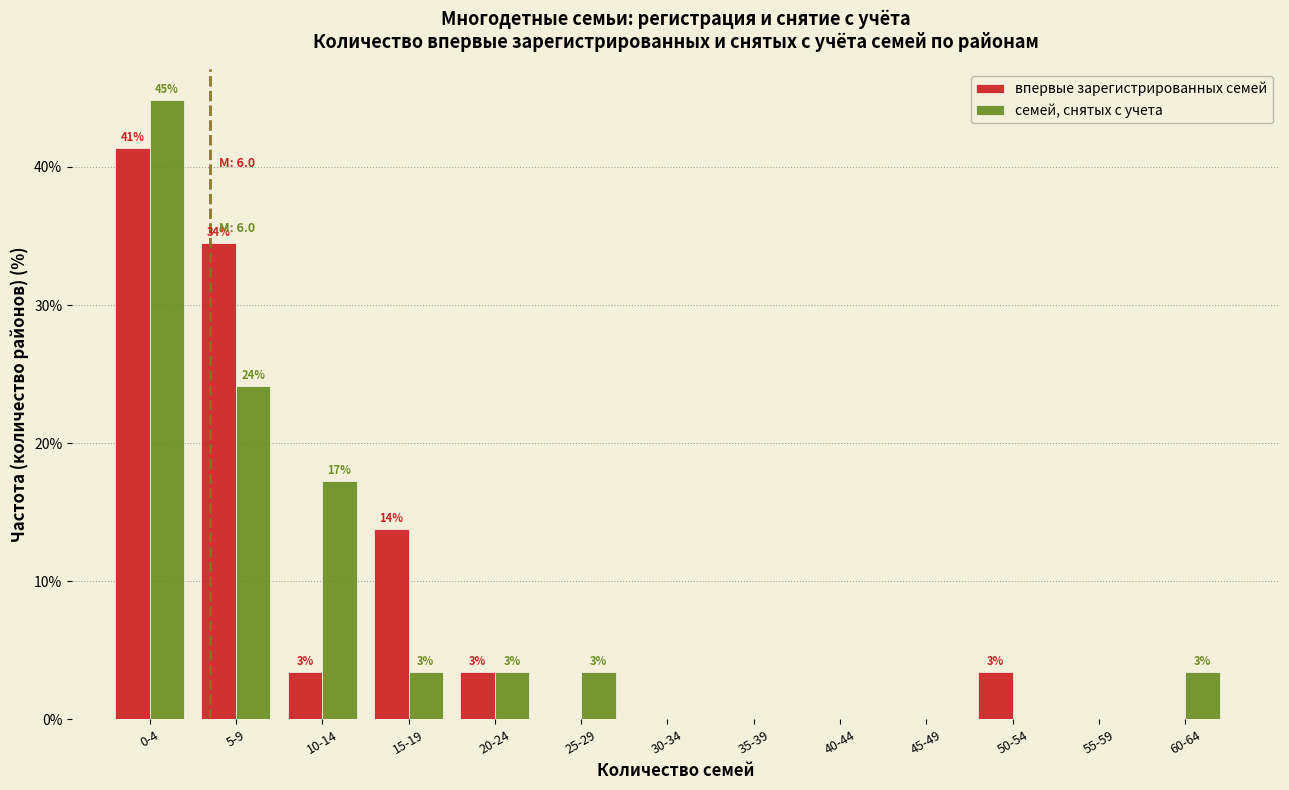

What are all the series names shown in the legend?

впервые зарегистрированных семей, семей, снятых с учета